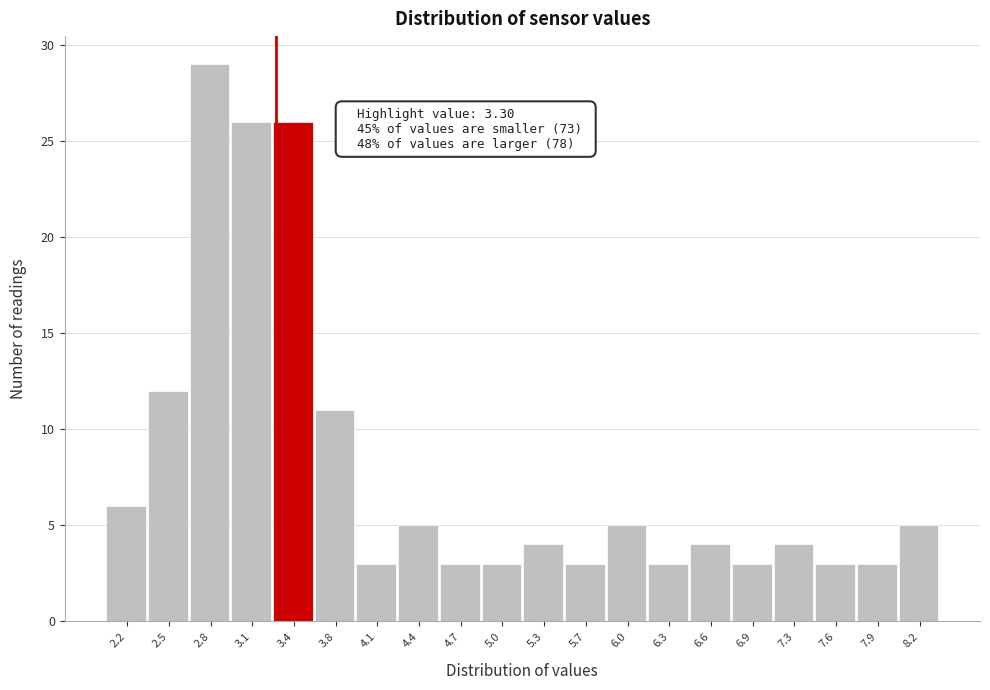

Which range on the x-axis has the tallest bar?

2.65 to 2.95